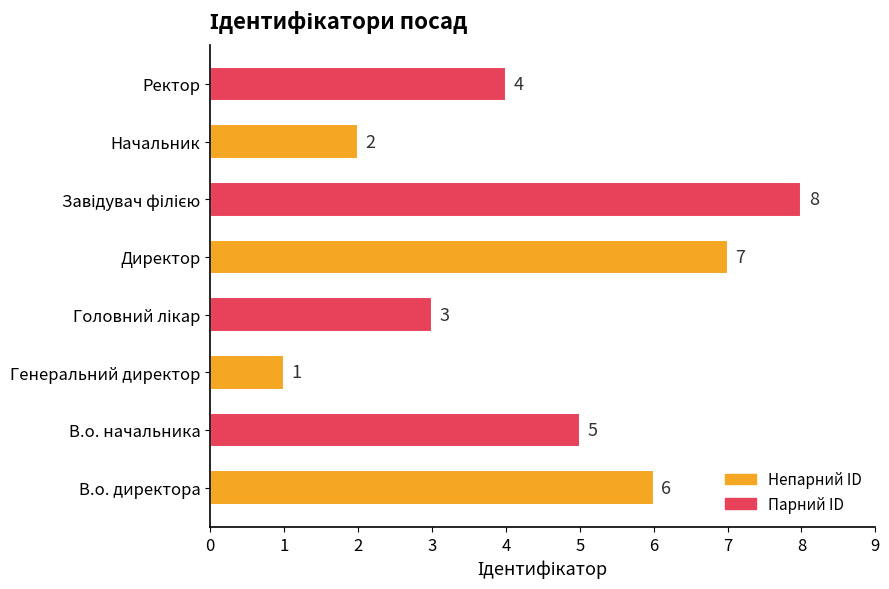

Reading bottom to top, what are all the values shown in this chart?

6	5	1	3	7	8	2	4